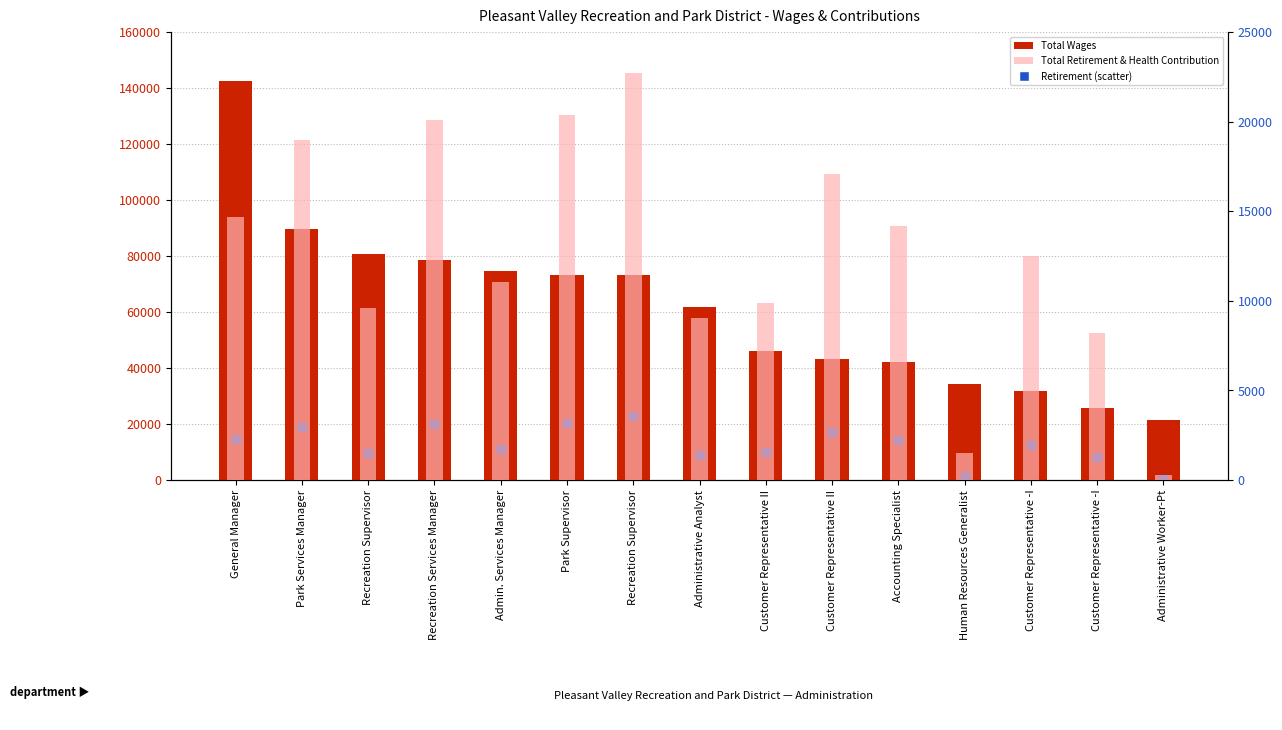

Which series contains the highest Y value?

Total Wages